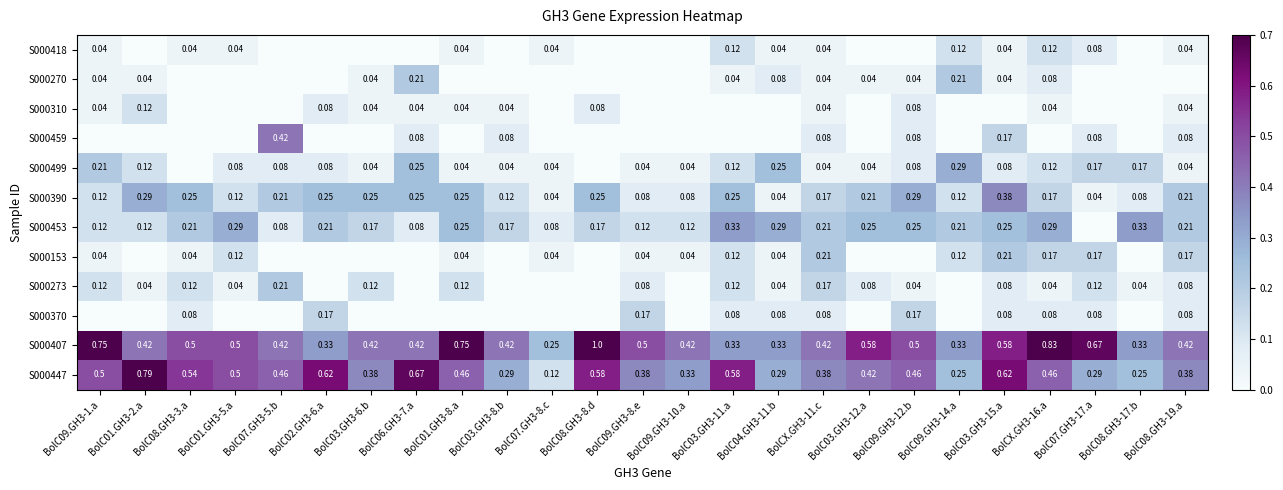

Is the value of S000270 at BolC01.GH3-2.a greater than the value of S000273 at BolC03.GH3-12.a?

No